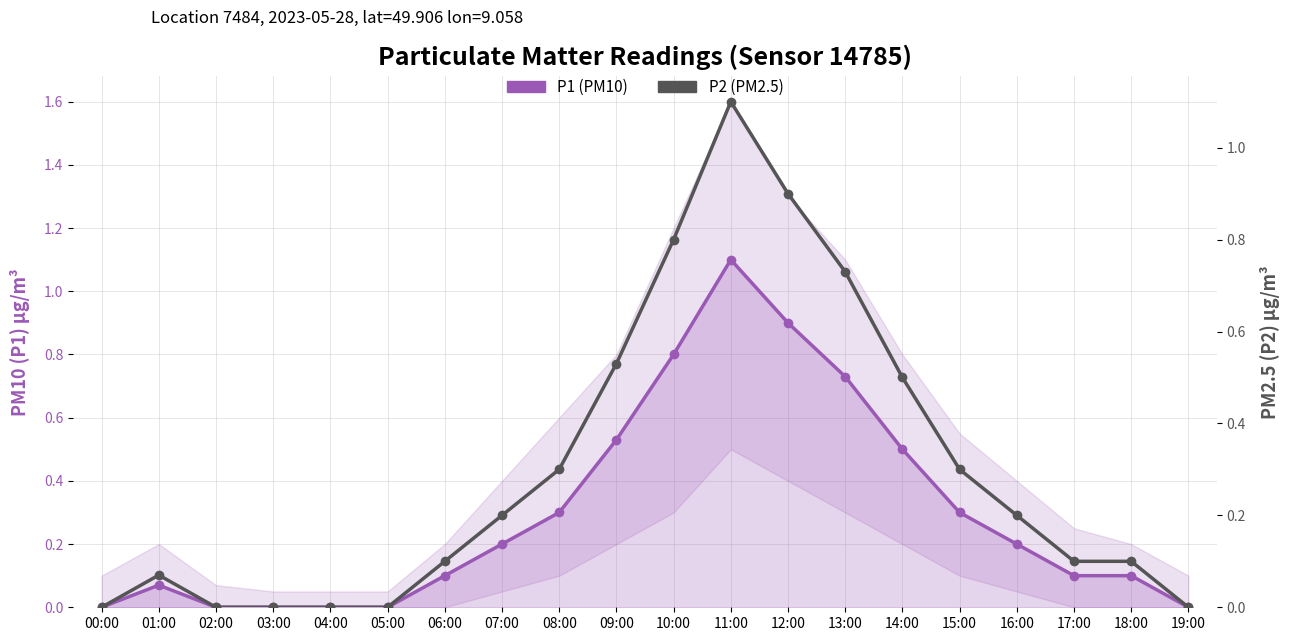

Rank the categories by P2 (PM2.5) value from highest to lowest.

11:00, 12:00, 10:00, 13:00, 09:00, 14:00, 08:00, 15:00, 07:00, 16:00, 06:00, 17:00, 18:00, 01:00, 00:00, 02:00, 03:00, 04:00, 05:00, 19:00